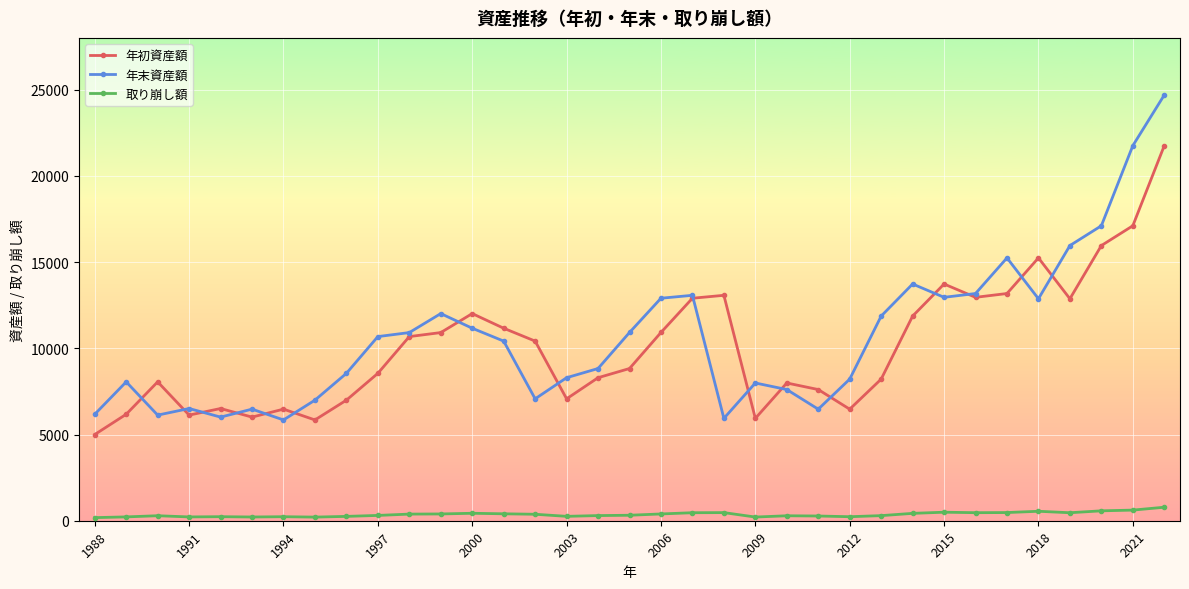

What is the minimum value for 年初資産額?

5000.0